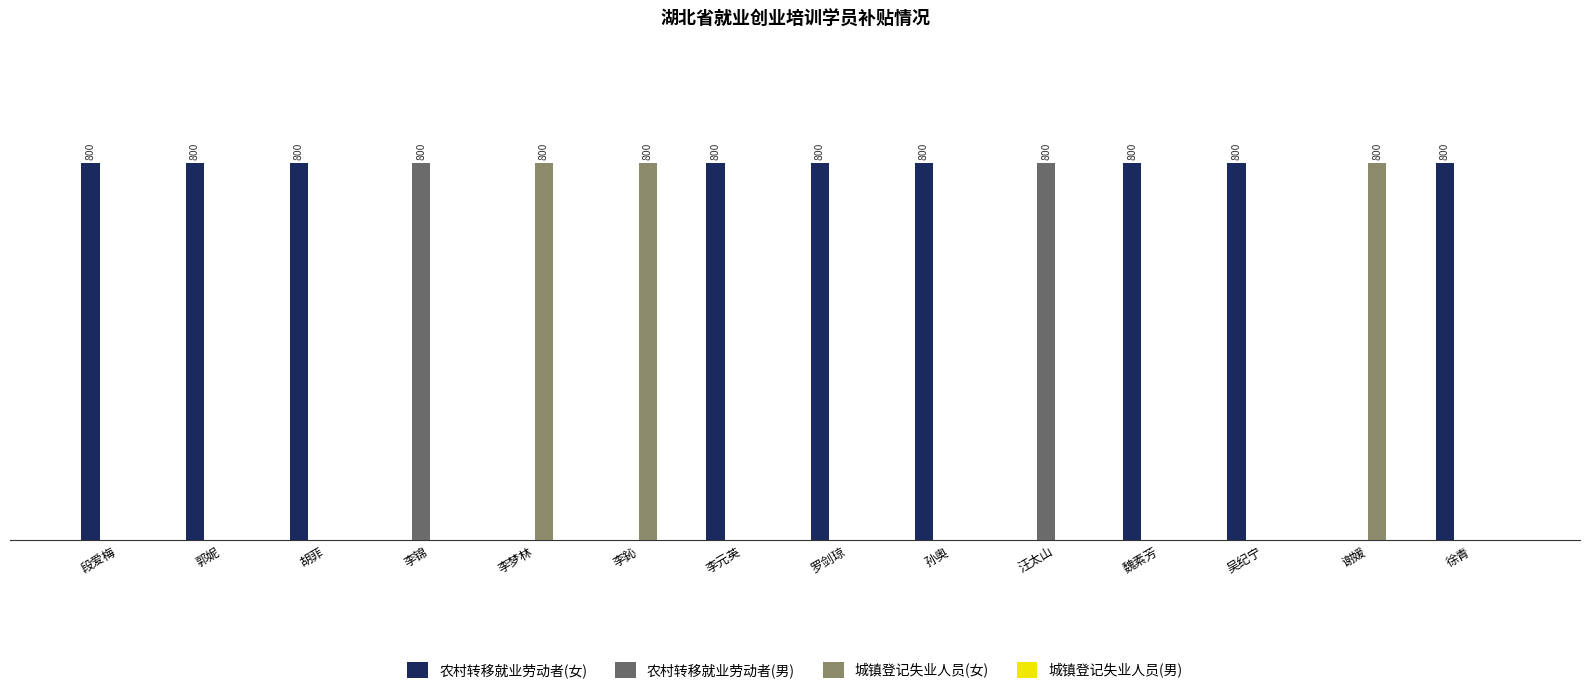

Which category has the lowest value across all series?

李锦